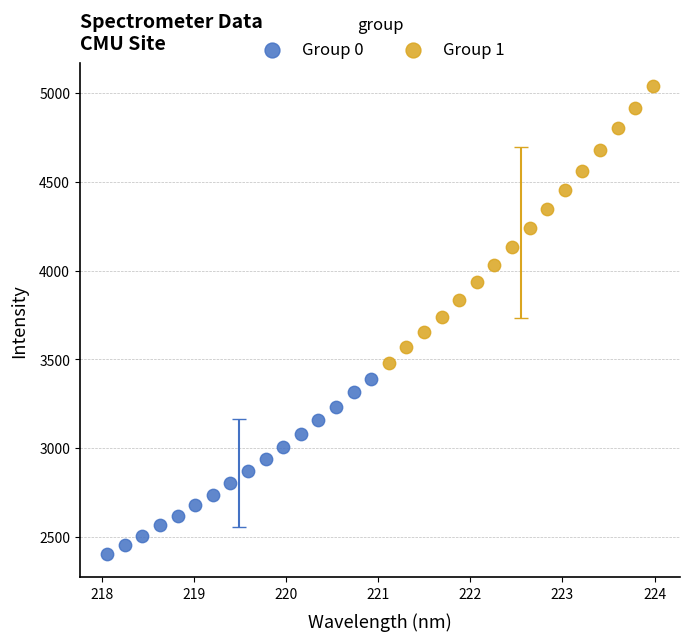

Which series contains the lowest Y value?

Group 0